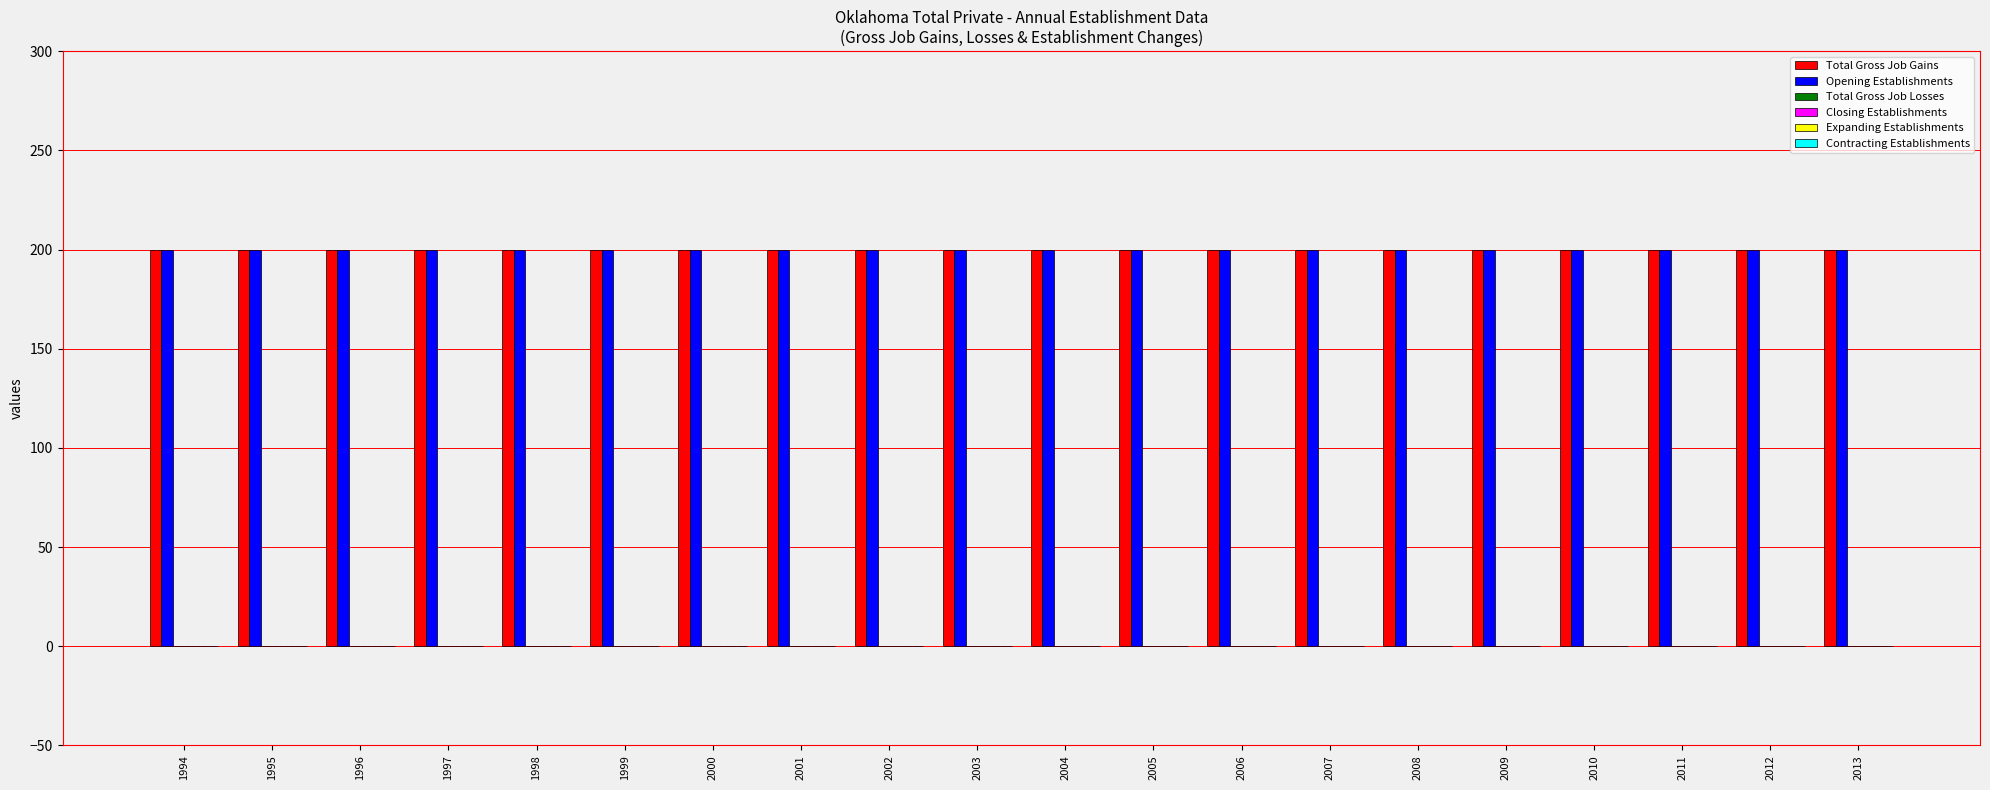

Which series has the largest range (max minus min)?

Total Gross Job Gains